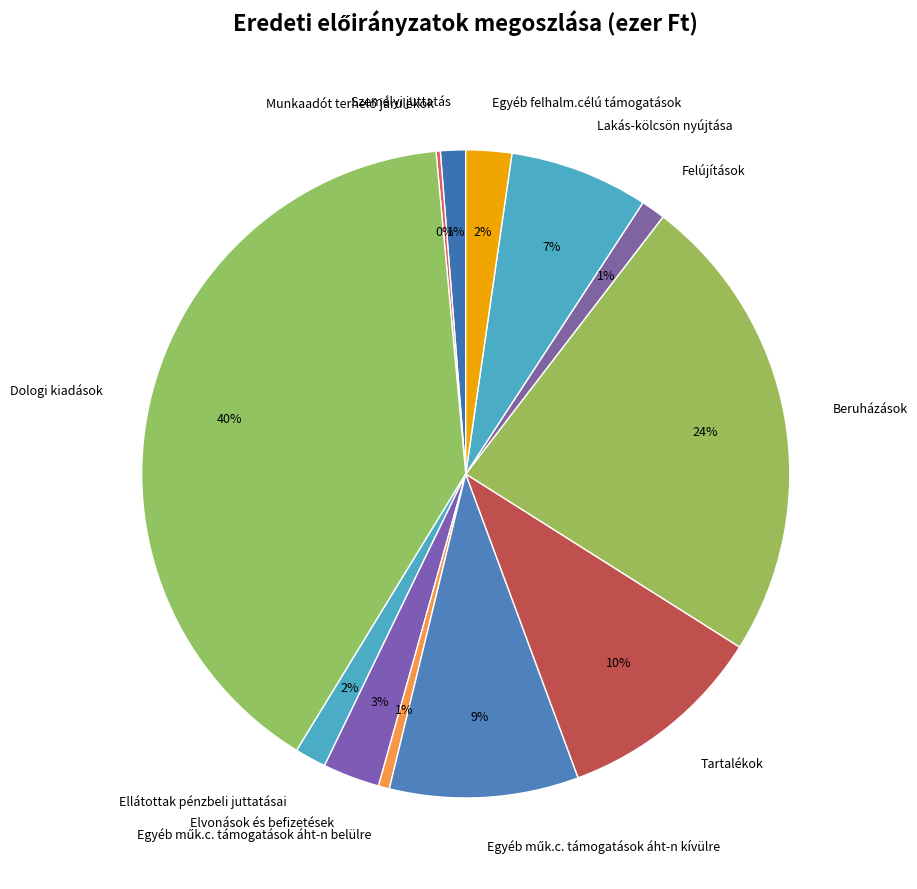

Is there any slice that represents more than half of the pie?

No